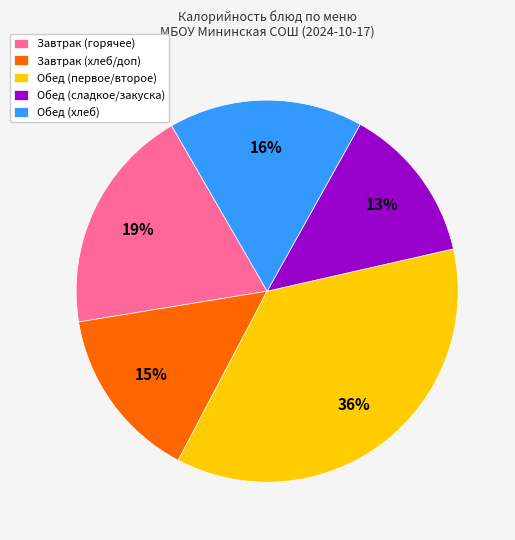

What is the ratio of the value at Завтрак (горячее) to the value at Завтрак (хлеб/доп)?

1.3